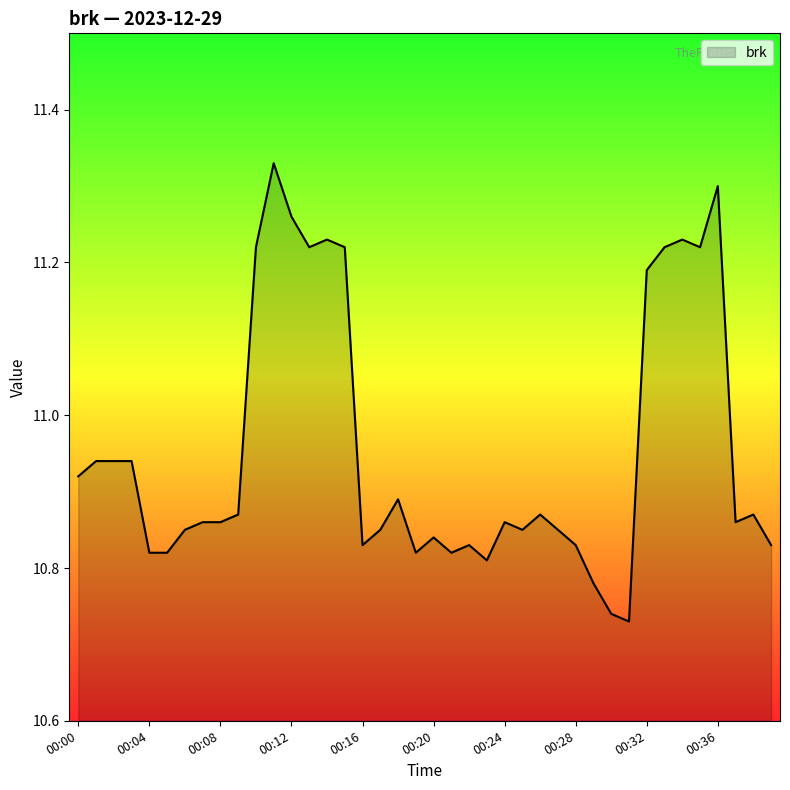

How many lines are shown in the chart?

1